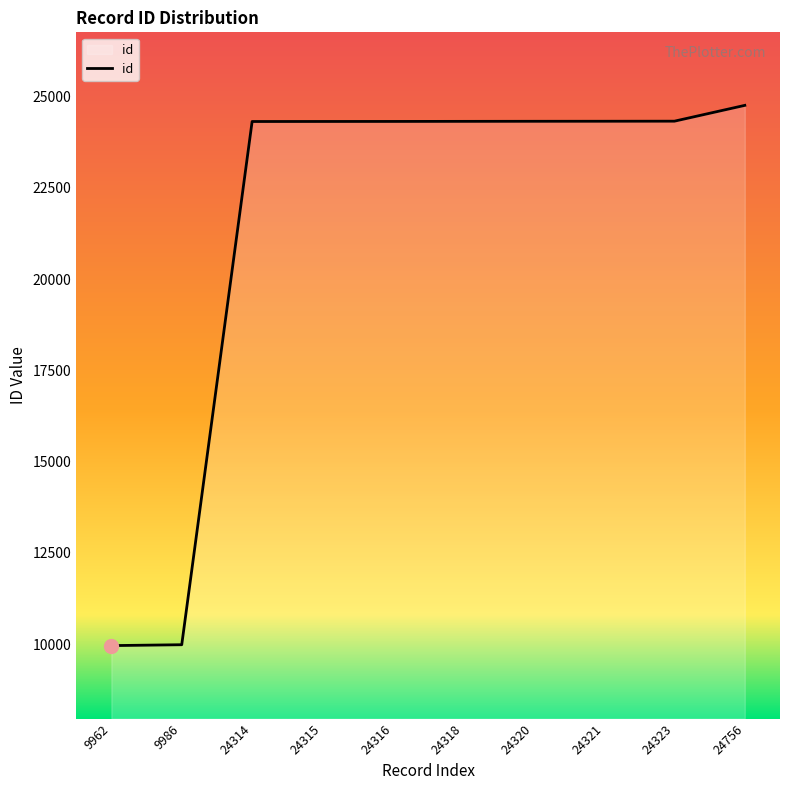

At which category does the chart reach its peak across all series?

24756